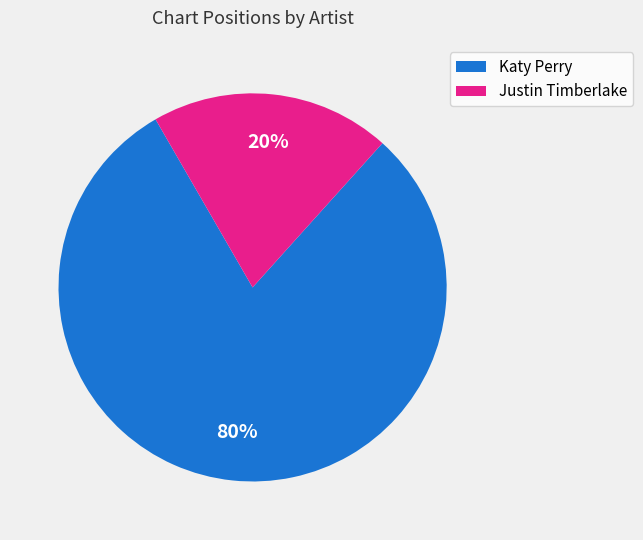

Count the number of slices in the pie.

2